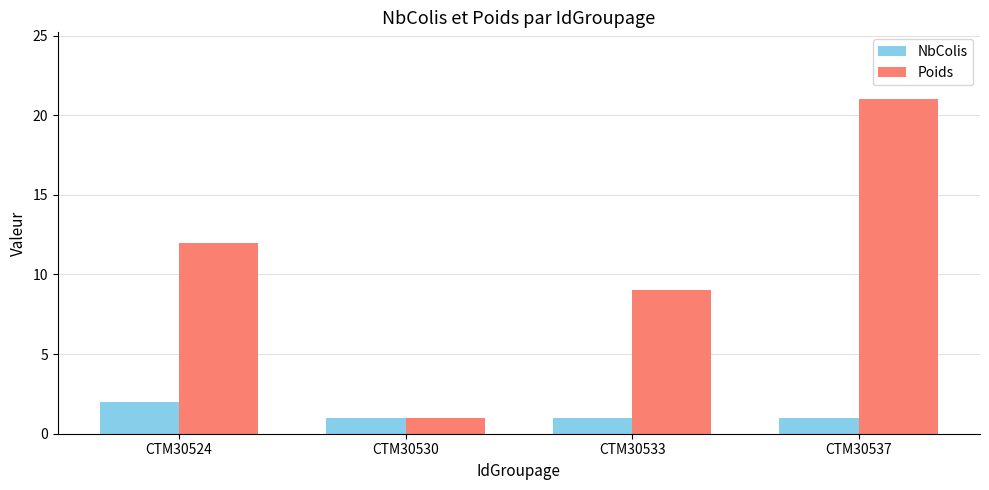

What is the value of the Poids bar at the 2nd from the left?

1